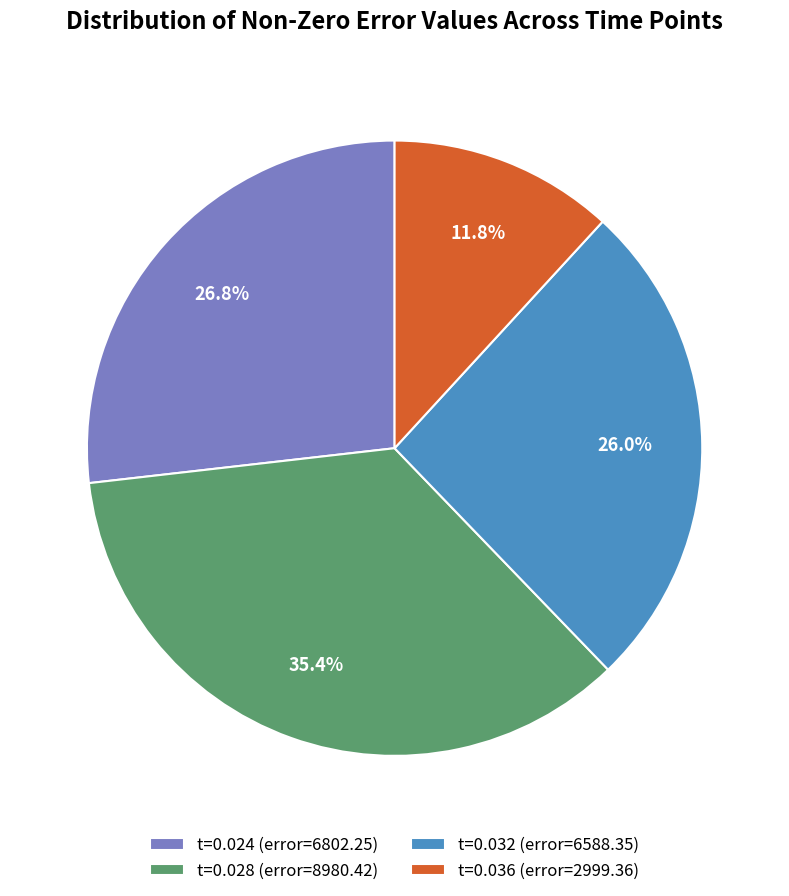

Which has a higher value, t=0.028 (error=8980.42) or t=0.032 (error=6588.35)?

t=0.028 (error=8980.42)